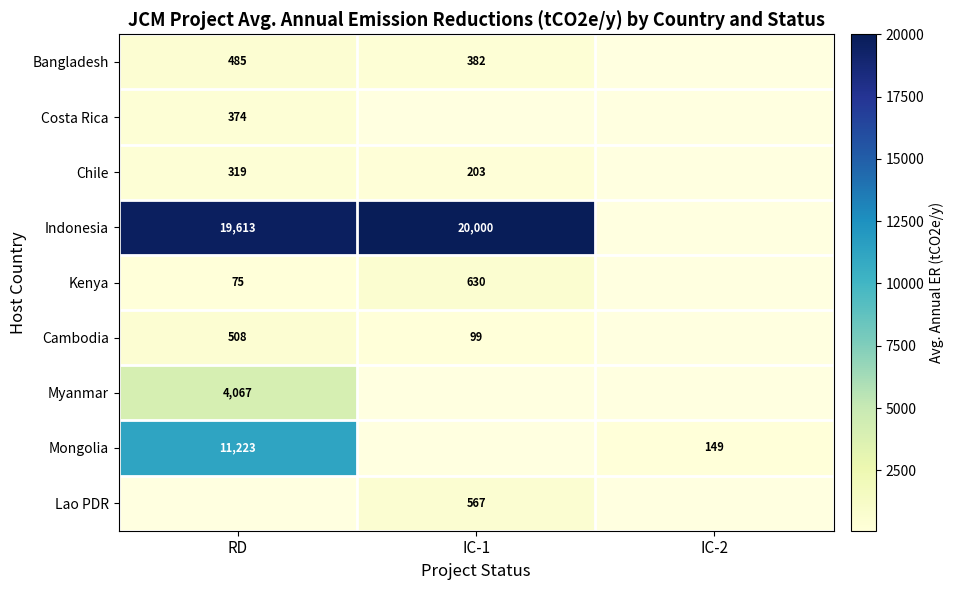

Is the value of Lao PDR at IC-1 greater than the value of Kenya at RD?

Yes